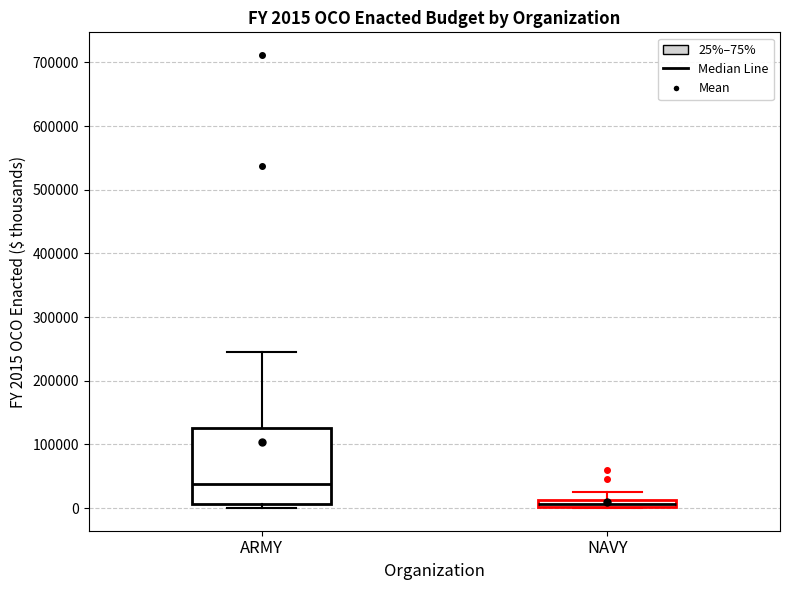

Which box's median line is the highest?

ARMY